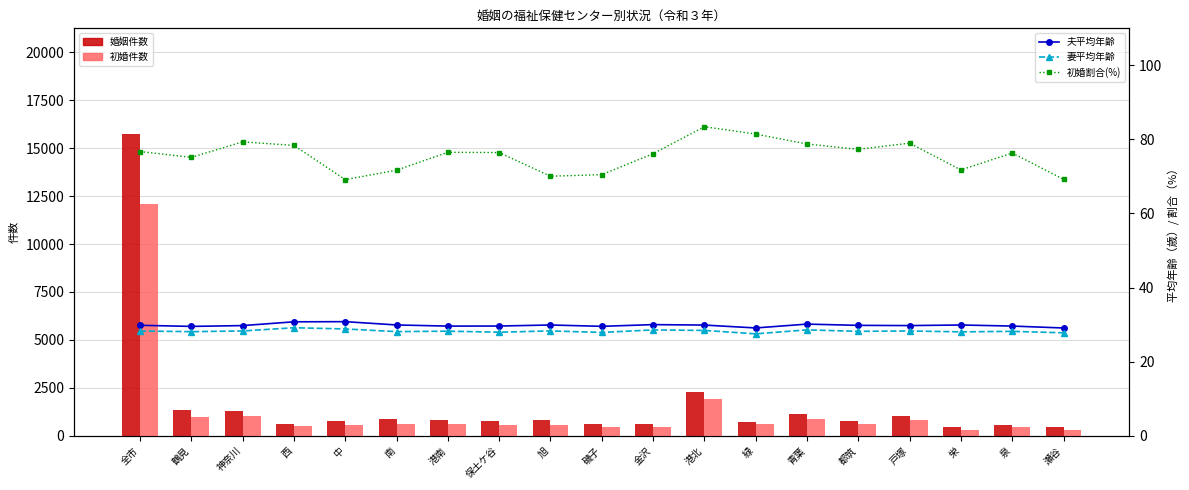

Which series has the largest total across all categories?

婚姻件数